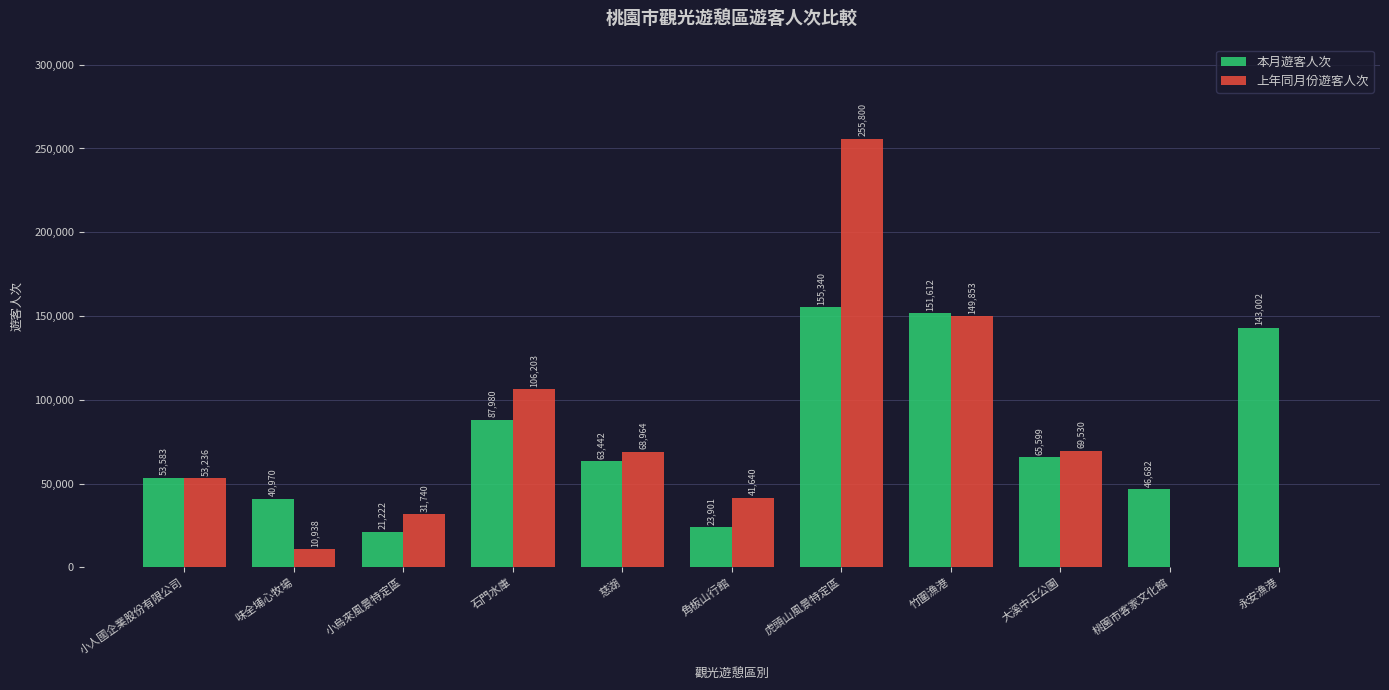

At which label is 本月遊客人次 closest to 88281?

石門水庫